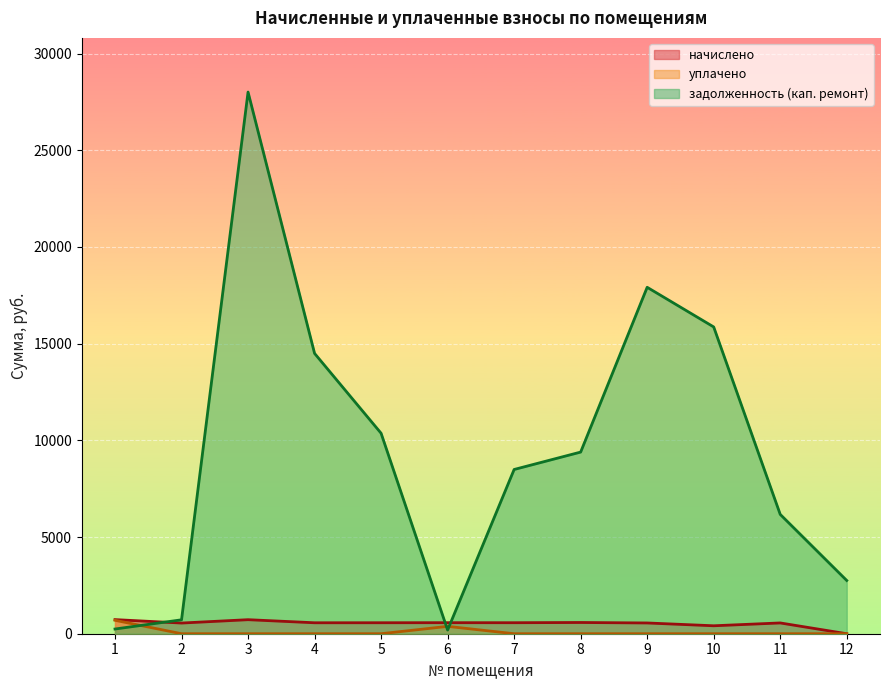

The value of начислено at 4 is 566.2. True or false?

True